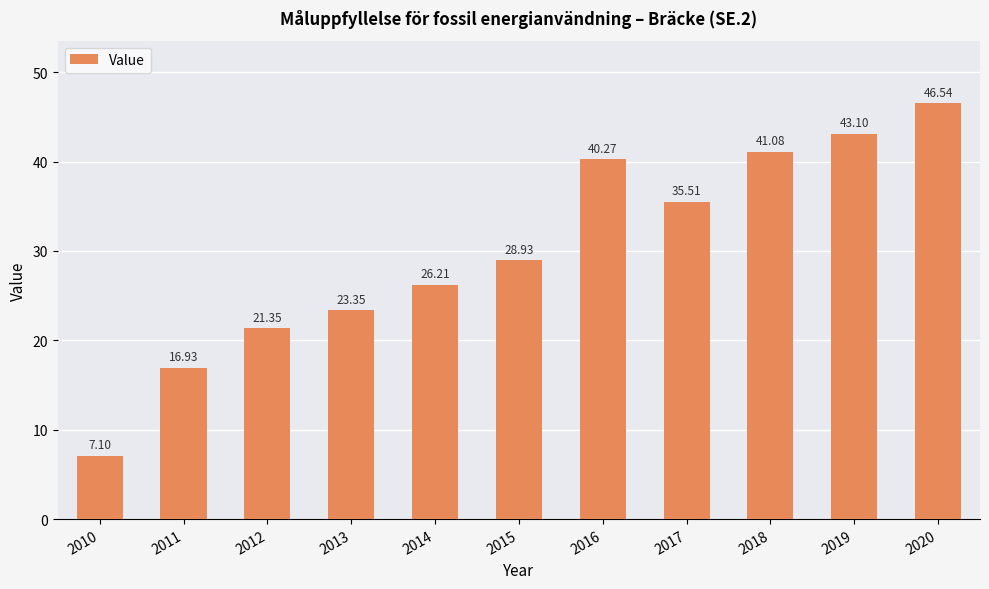

Between 2011 and 2020, which is larger?

2020